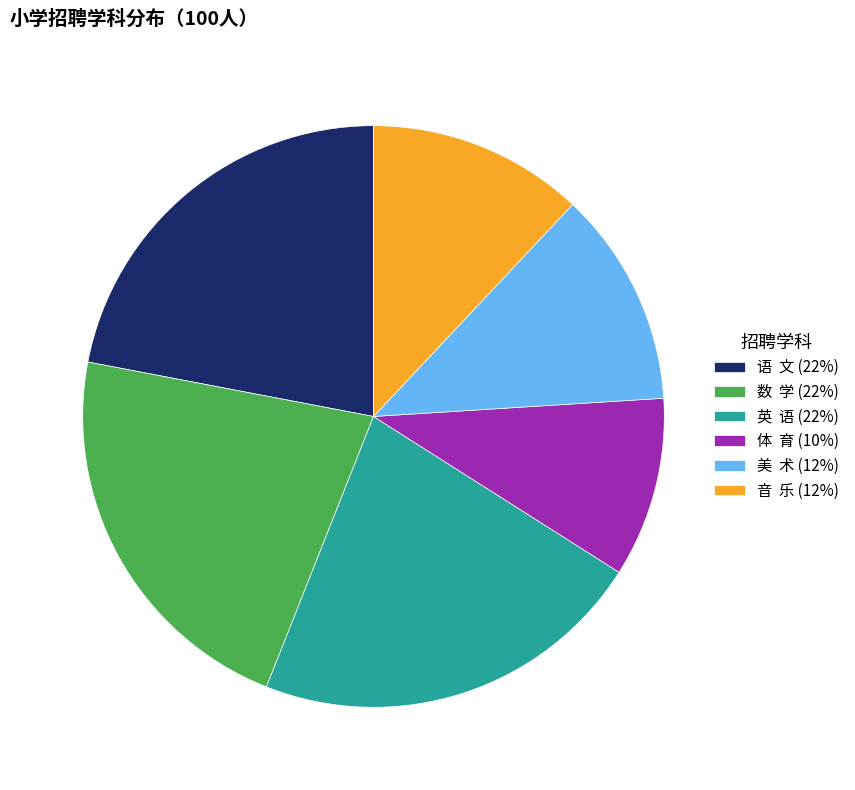

Is it true that 英 语 (22%) is 22% of the pie?

True